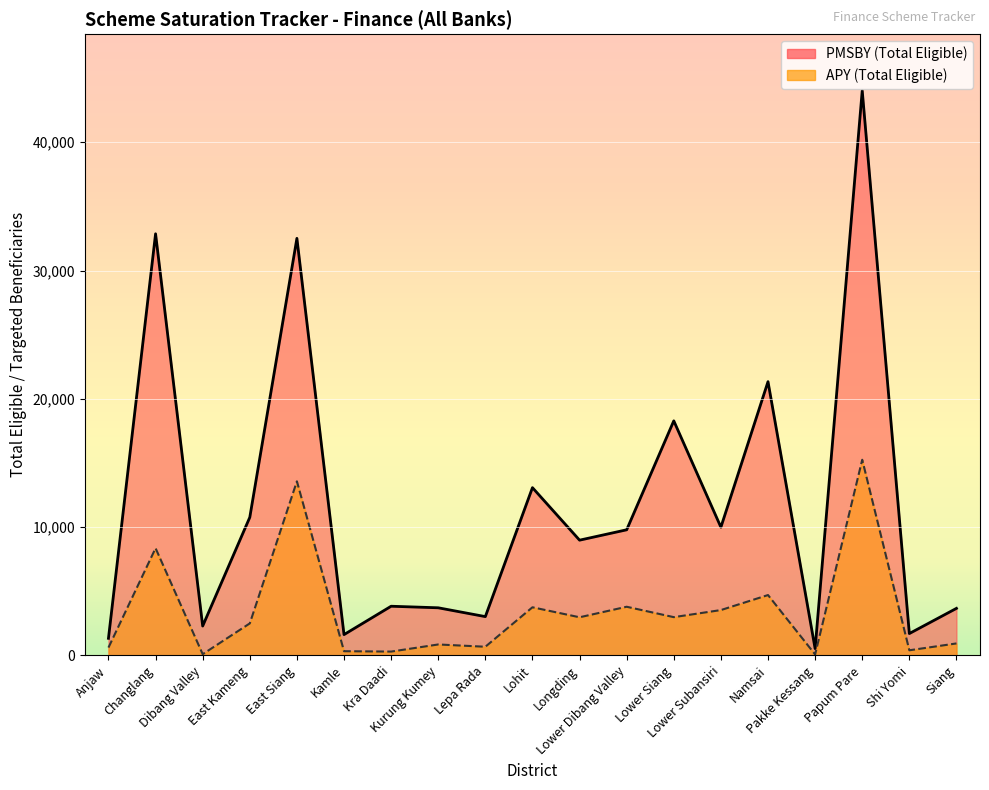

Rank the series by their average value, from highest to lowest.

PMSBY (Total Eligible), APY (Total Eligible)